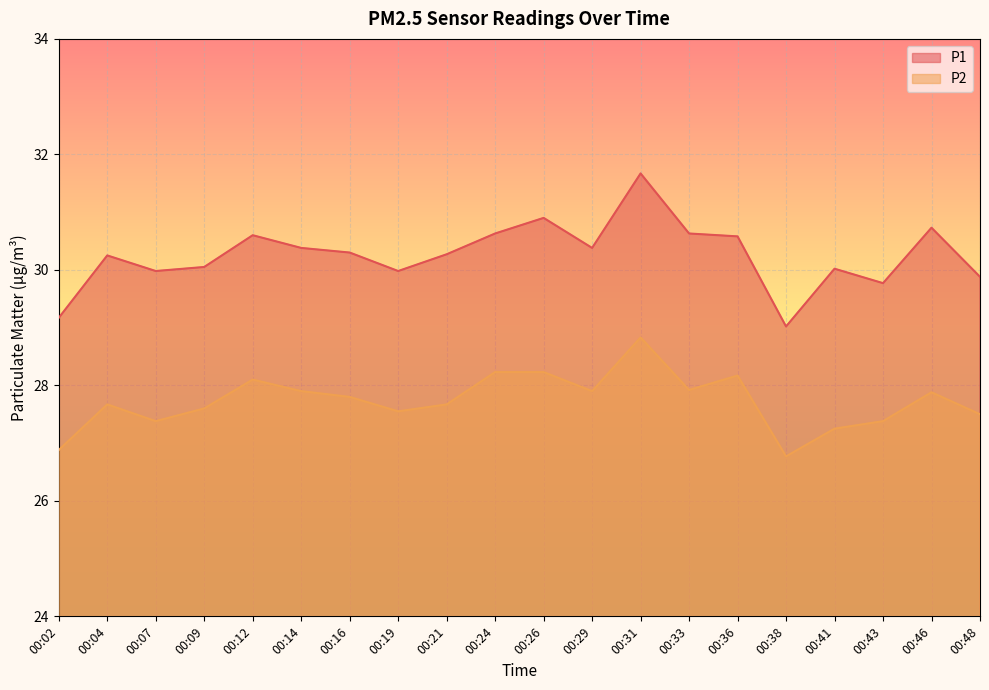

Reading left to right, transcribe all the data shown in this chart.

P1: 29.2	30.2	30.0	30.1	30.6	30.4	30.3	30.0	30.3	30.6	30.9	30.4	31.7	30.6	30.6	29.0	30.0	29.8	30.7	29.9
P2: 26.9	27.7	27.4	27.6	28.1	27.9	27.8	27.6	27.7	28.2	28.2	27.9	28.8	27.9	28.2	26.8	27.2	27.4	27.9	27.5